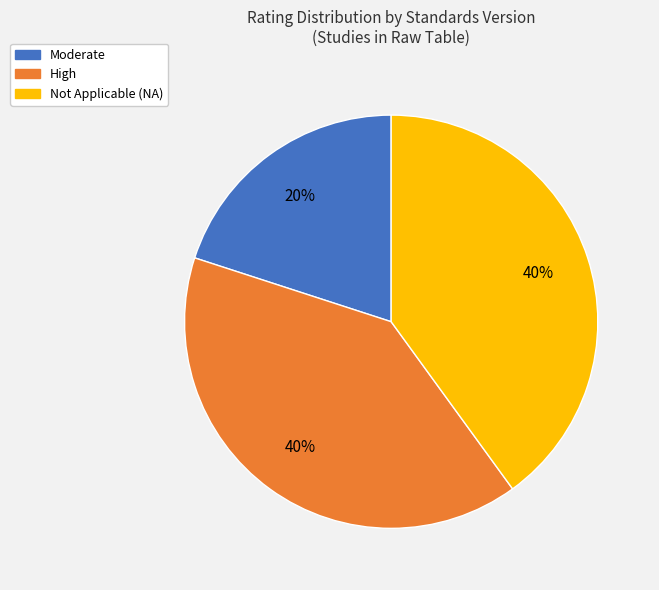

Is there any slice that represents more than half of the pie?

No